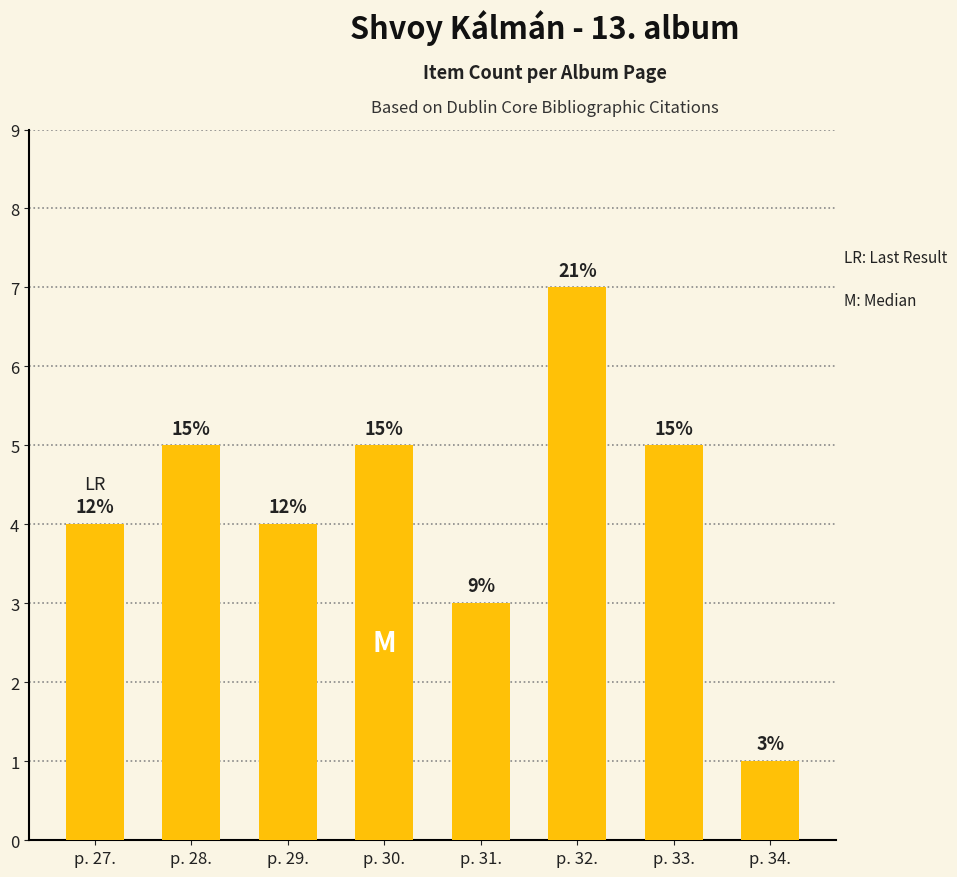

Which label corresponds to the largest value in the chart?

p. 32.